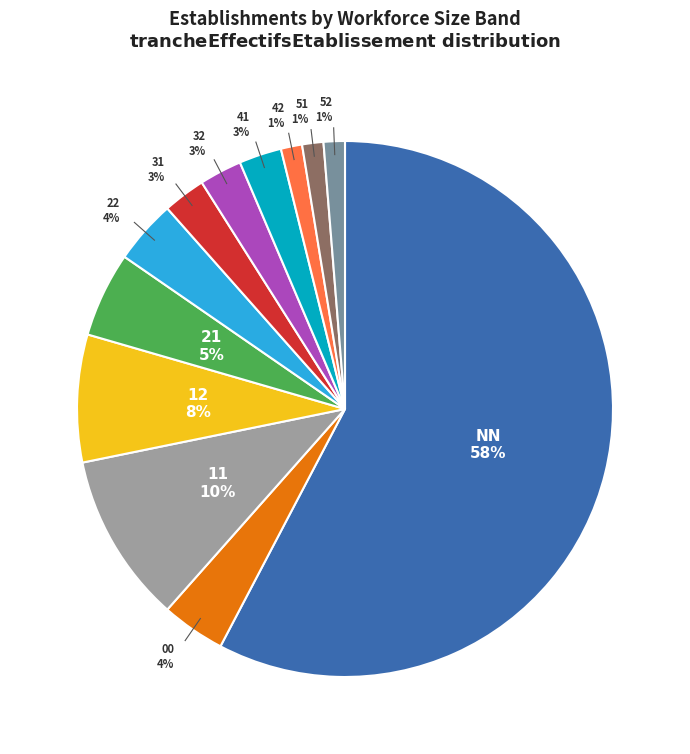

Is there any slice that represents more than half of the pie?

Yes